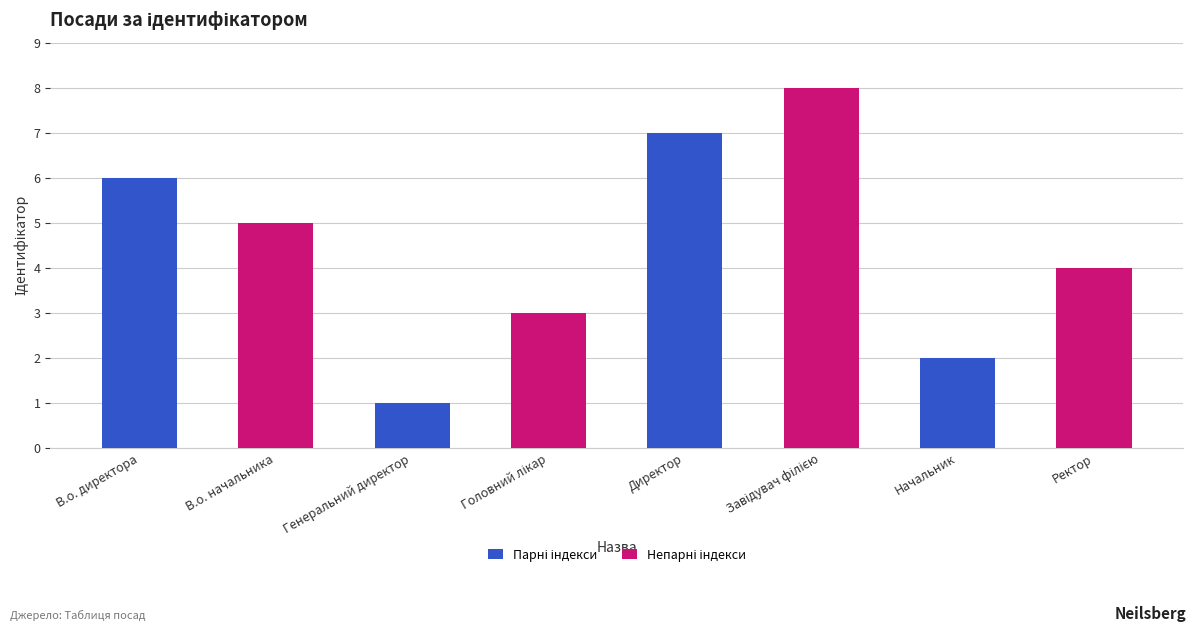

Reading left to right, list all the values displayed in this chart.

6	5	1	3	7	8	2	4